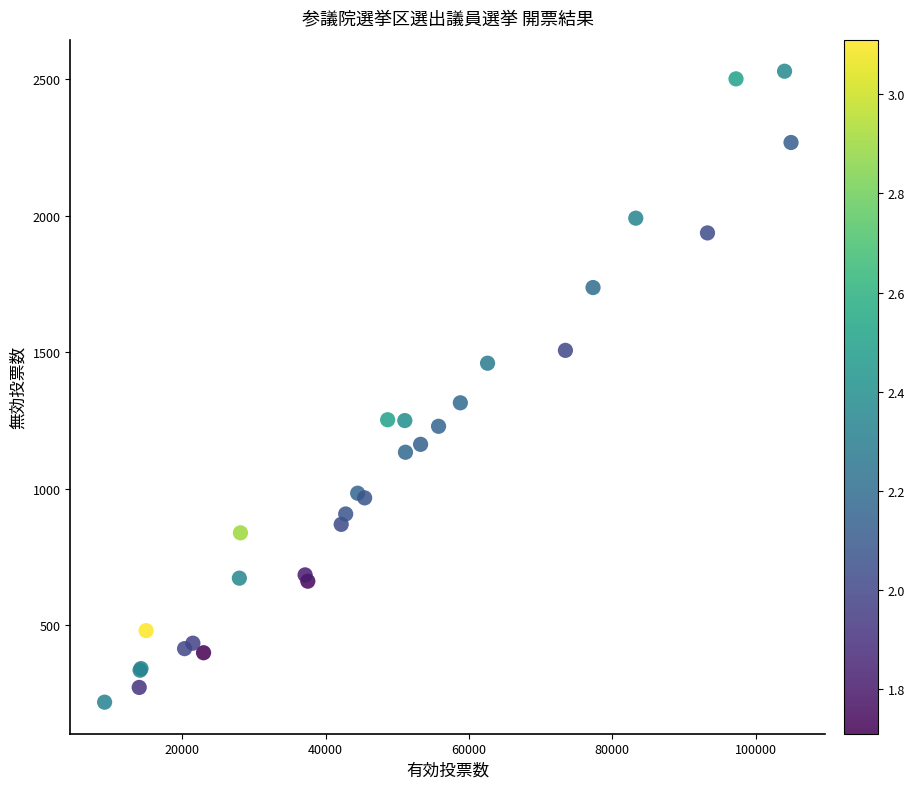

What Y value in the scatter plot is closest to 1374?

1315